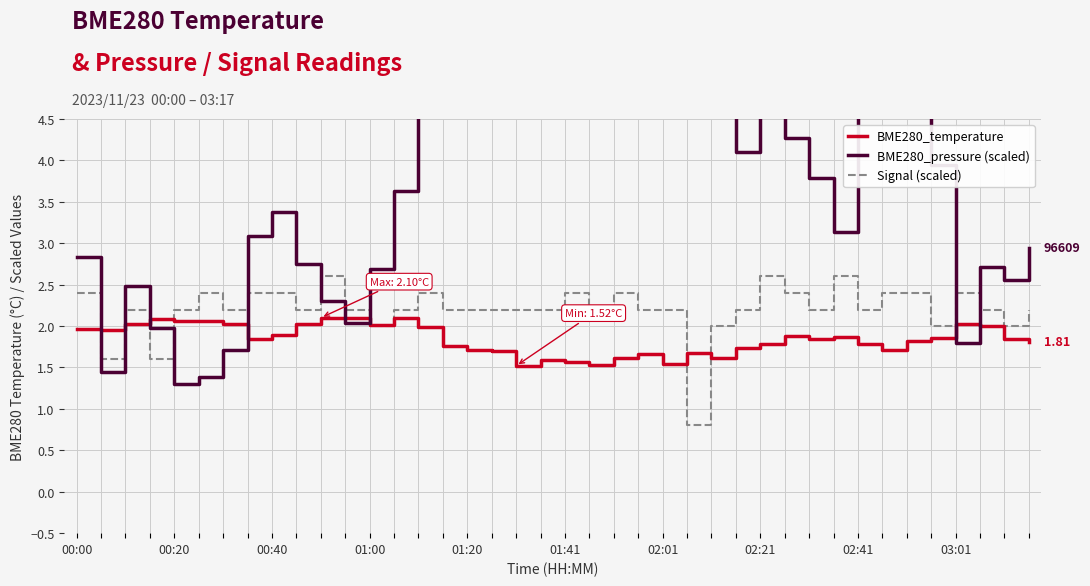

Is it true that BME280_temperature equals 1.7 at 01:20?

True